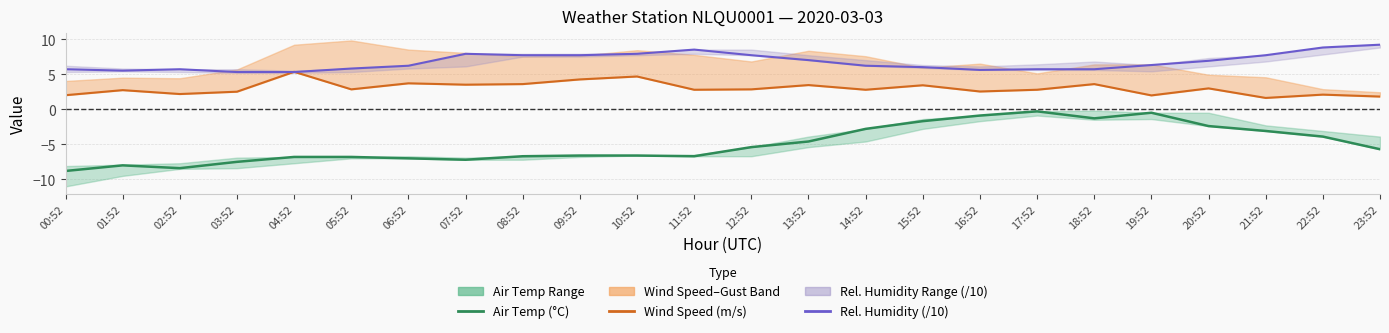

The value of Rel. Humidity (/10) at 23:52 is 13.4. True or false?

False